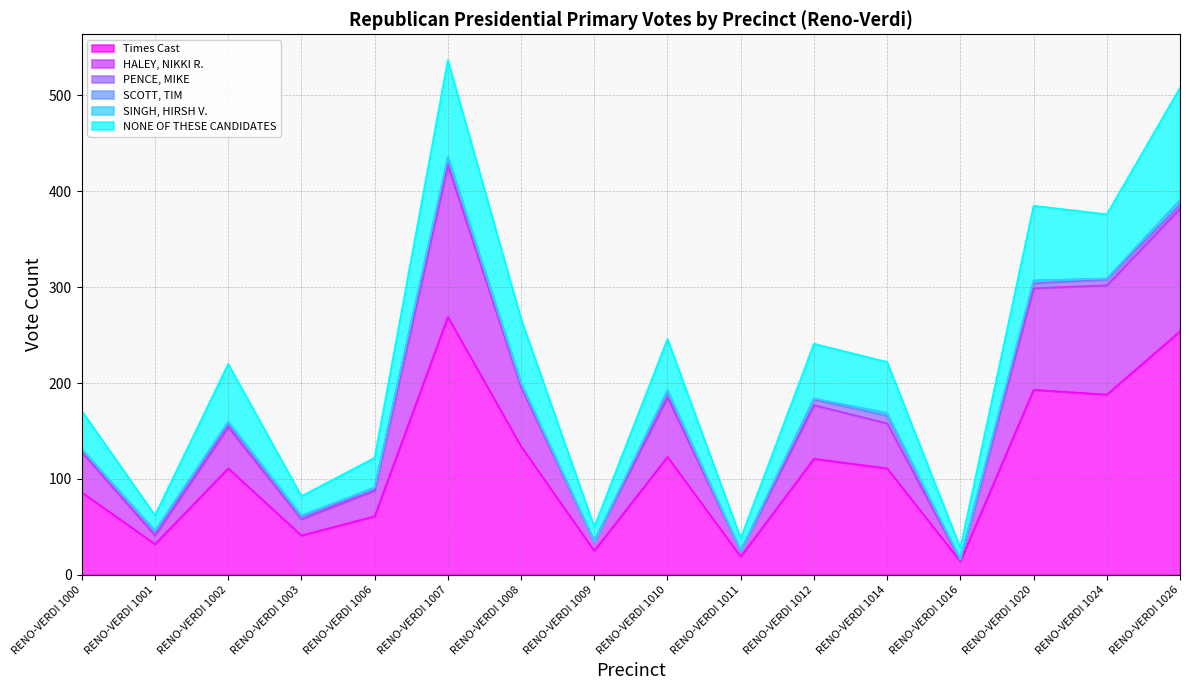

What is the greatest value displayed?

269